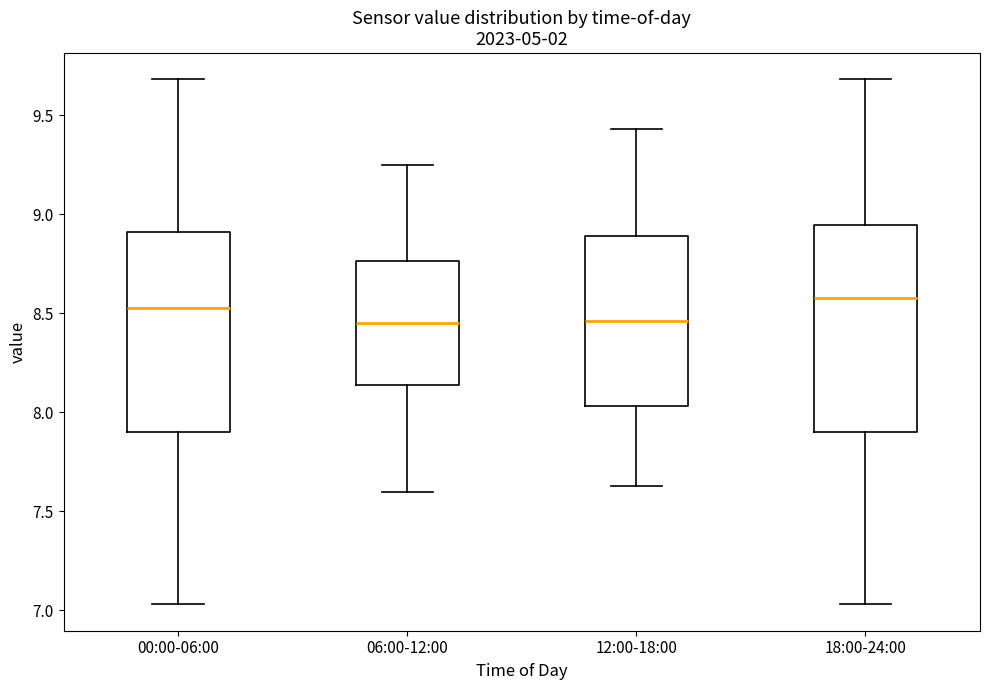

Reading left to right, read every box against the y-axis: the position of its median line, the range the box covers, and the ends of its whiskers. The values are not printed on the chart, so give them approximately, as read against the axis.

00:00-06:00: median 8.55, box 7.90 to 8.90, whiskers 7.05 to 9.70
06:00-12:00: median 8.45, box 8.15 to 8.75, whiskers 7.60 to 9.25
12:00-18:00: median 8.45, box 8.05 to 8.90, whiskers 7.65 to 9.45
18:00-24:00: median 8.60, box 7.90 to 8.95, whiskers 7.05 to 9.70